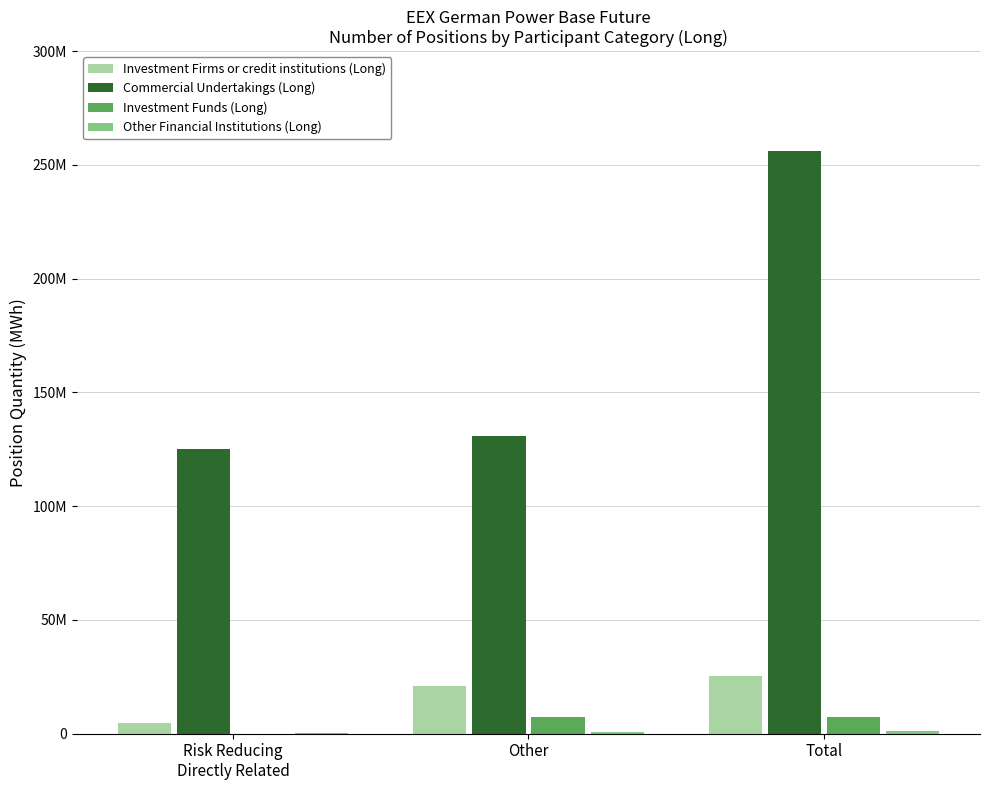

At how many categories does at least one series exceed 103703456?

3